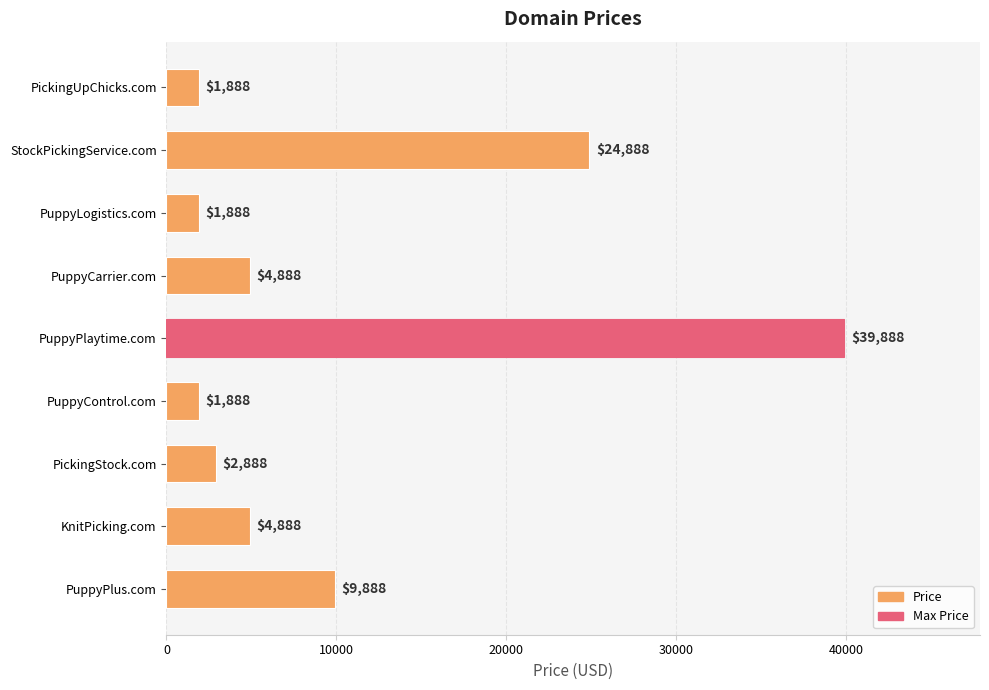

True or false: the data shows 34285 at StockPickingService.com.

False